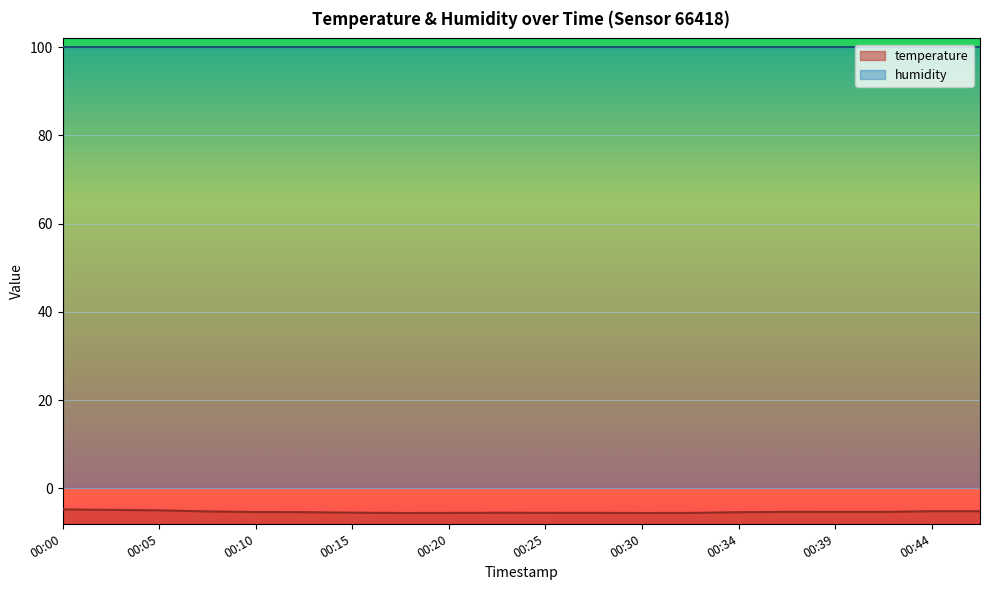

What is the value of the 9th point from the left?

-5.5